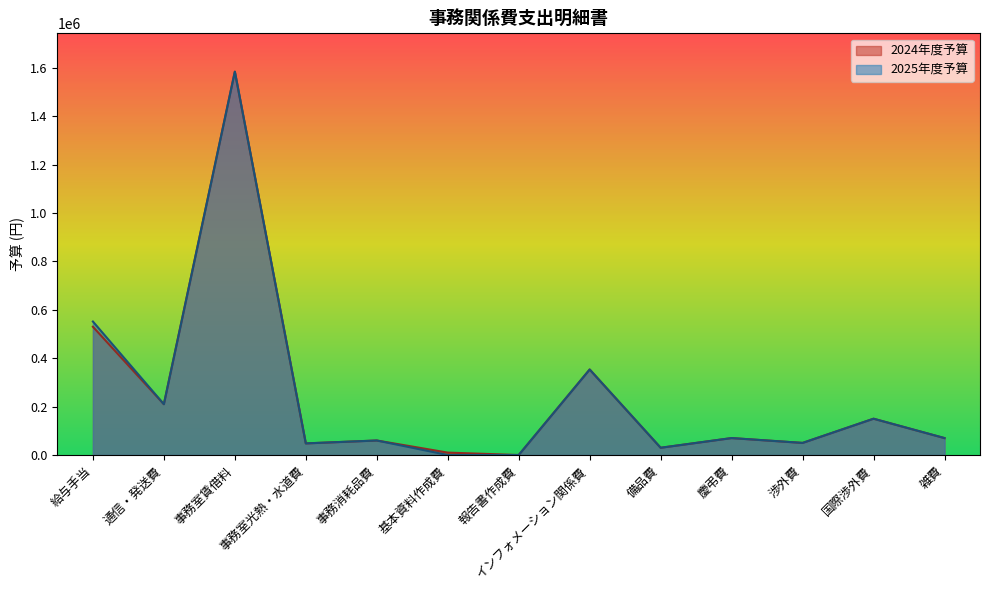

Which series has the largest total across all categories?

2025年度予算